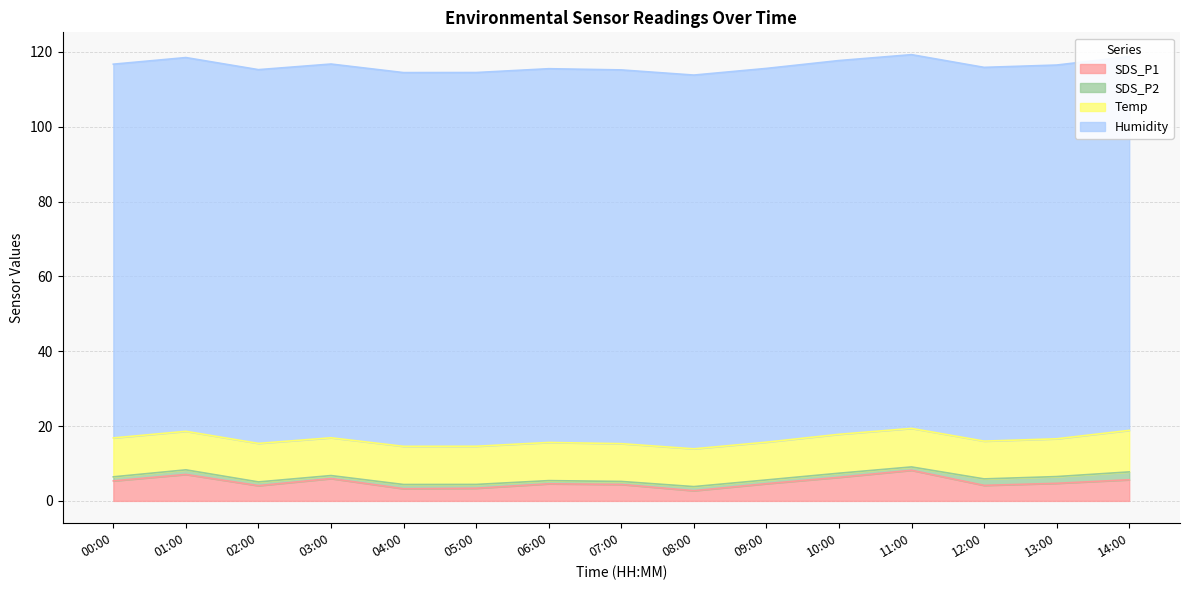

Reading right to left, transcribe all the data shown in this chart.

SDS_P1: 5.7	4.7	4.2	8.2	6.3	4.6	2.7	4.4	4.6	3.4	3.2	6.0	4.1	7.1	5.3
SDS_P2: 2.1	1.8	1.7	0.9	1.1	1.0	1.1	0.8	0.8	1.0	1.1	0.8	1.0	1.2	1.1
Temp: 11.1	10.1	10.1	10.3	10.4	10.1	10.1	10.1	10.2	10.2	10.2	10.1	10.3	10.3	10.4
Humidity: 99.9	99.9	99.9	99.9	99.9	99.9	99.9	99.9	99.9	99.9	99.9	99.9	99.9	99.9	99.9